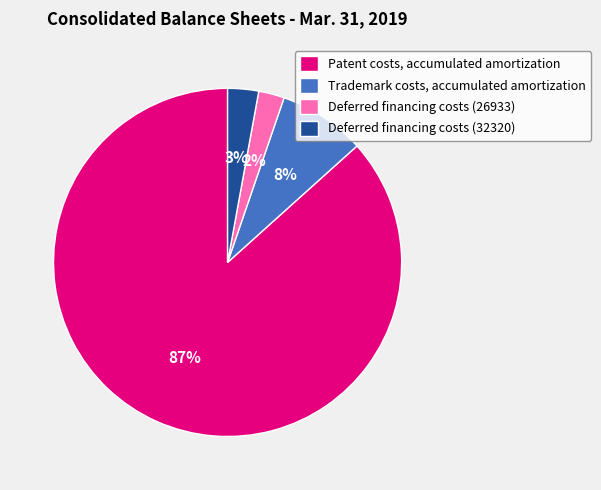

Rank the categories by value from lowest to highest.

Deferred financing costs (26933), Deferred financing costs (32320), Trademark costs, accumulated amortization, Patent costs, accumulated amortization